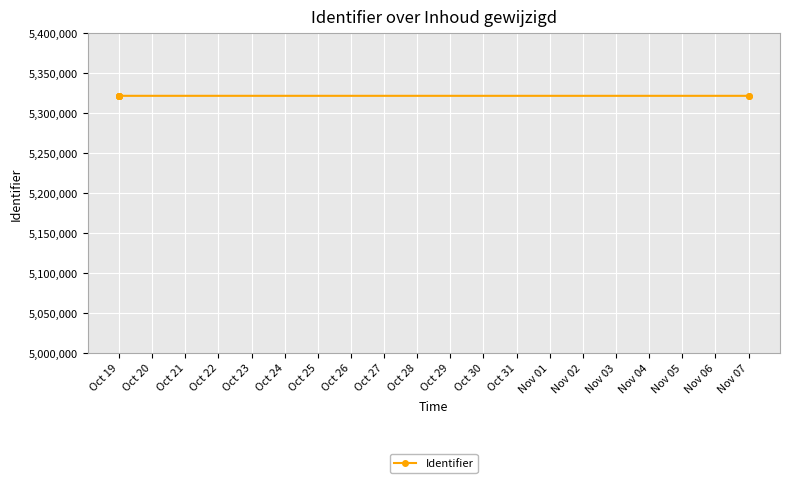

What is the average value?

5321680